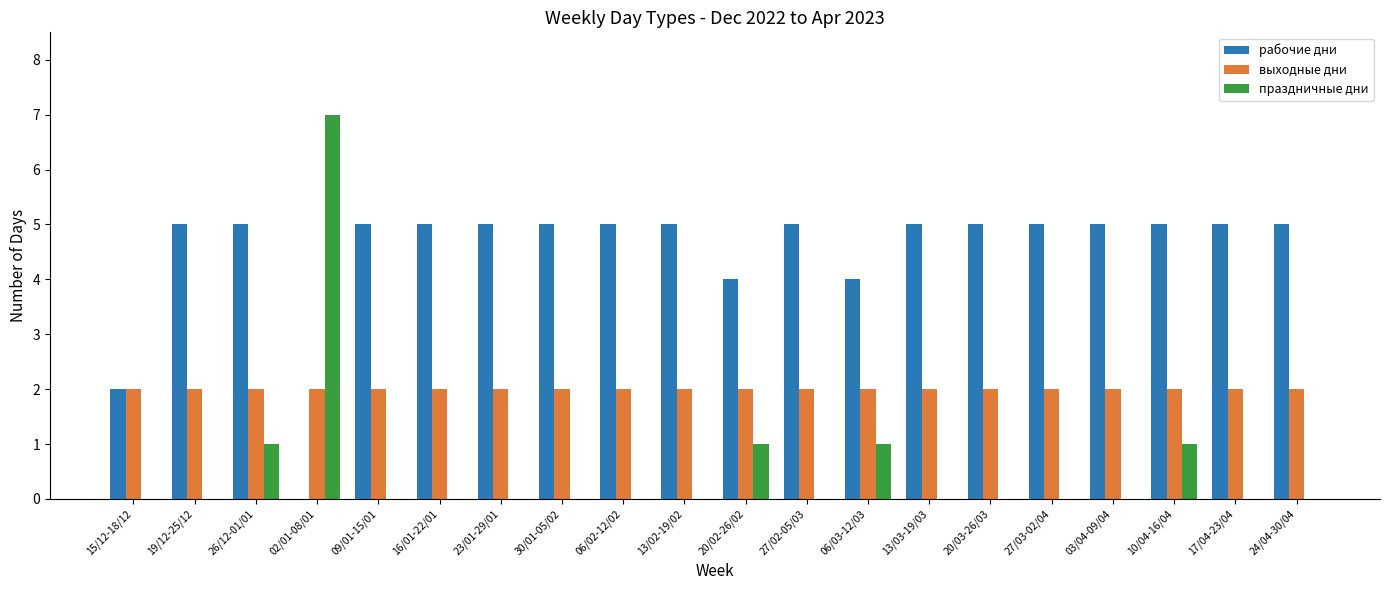

What are all the series names shown in the legend?

рабочие дни, выходные дни, праздничные дни